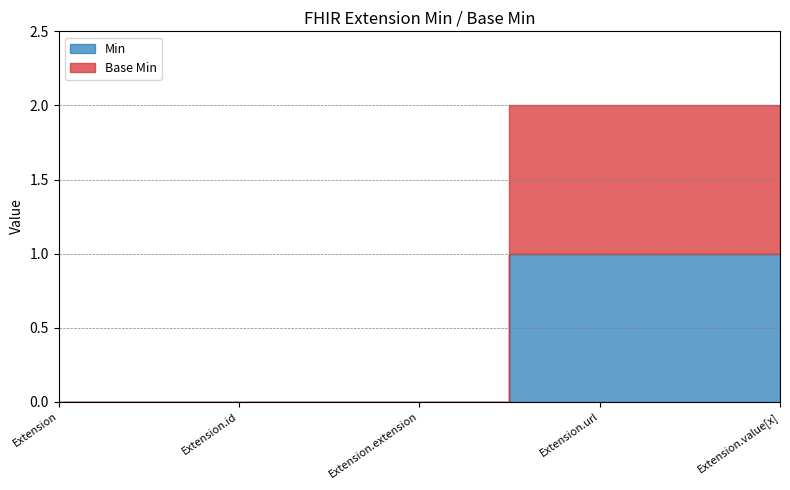

How many positive values does the Base Min series have?

2